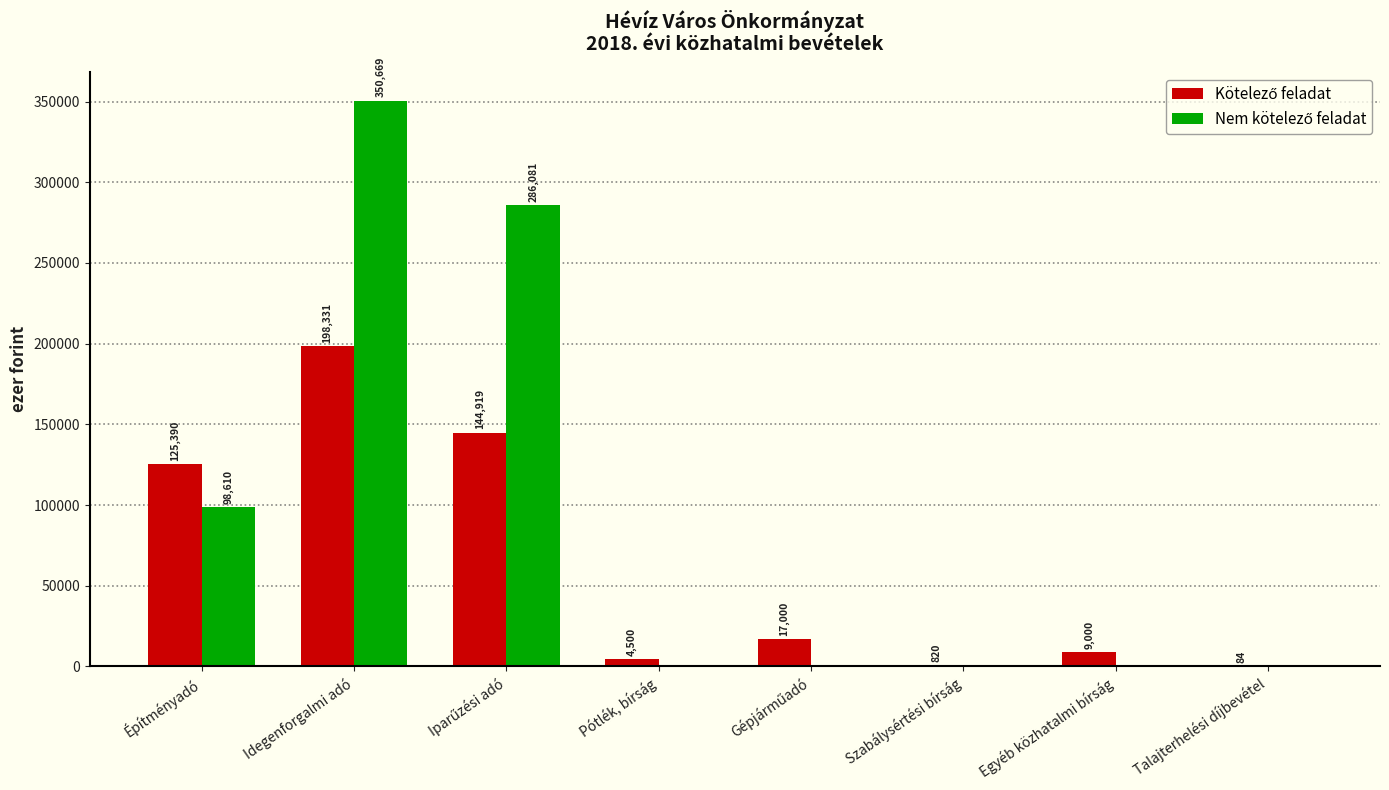

Which category has the highest value across all series?

Idegenforgalmi adó